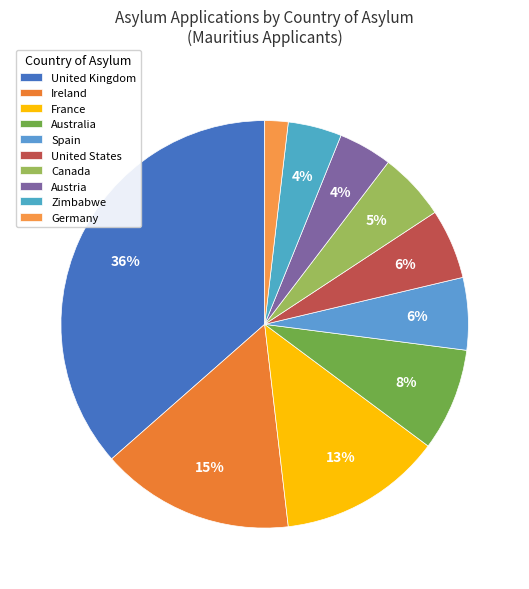

How many slices are in this pie chart?

10